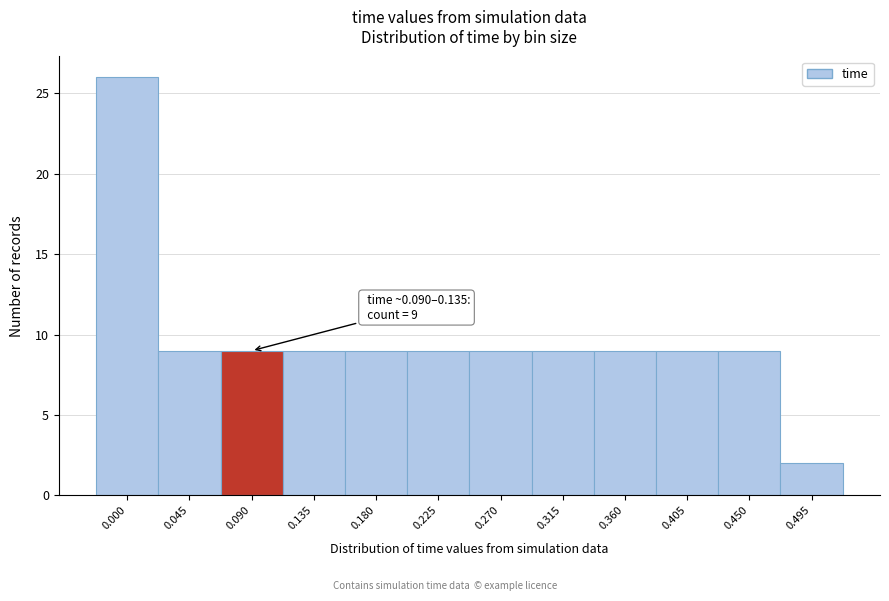

Reading left to right, what are all the values shown in this chart?

26	9	9	9	9	9	9	9	9	9	9	2